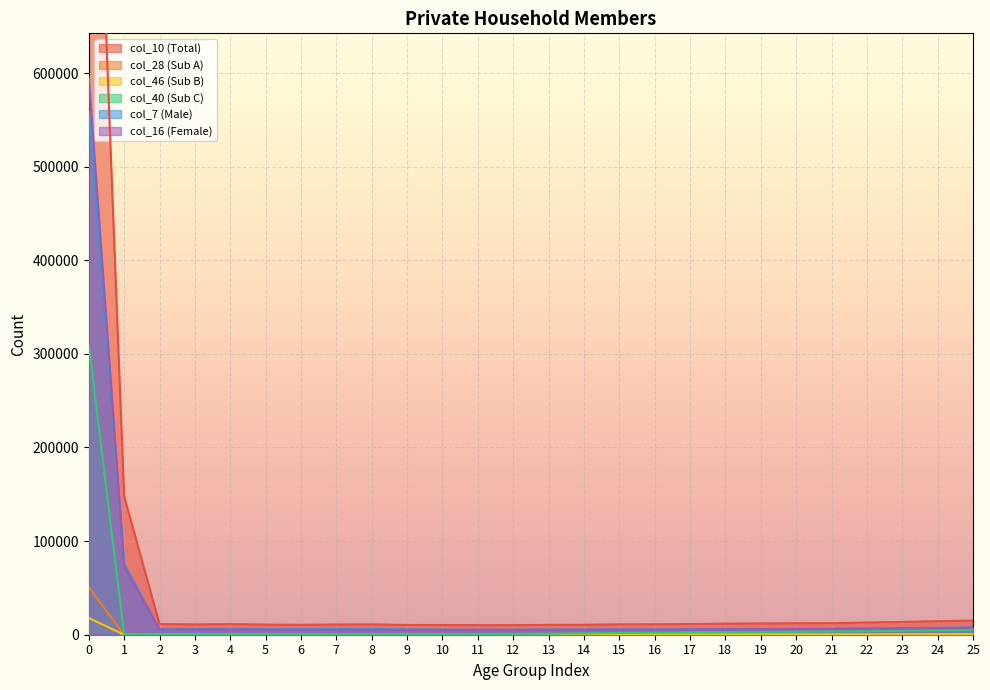

Is it true that col_7 equals 5924 at 3?

True